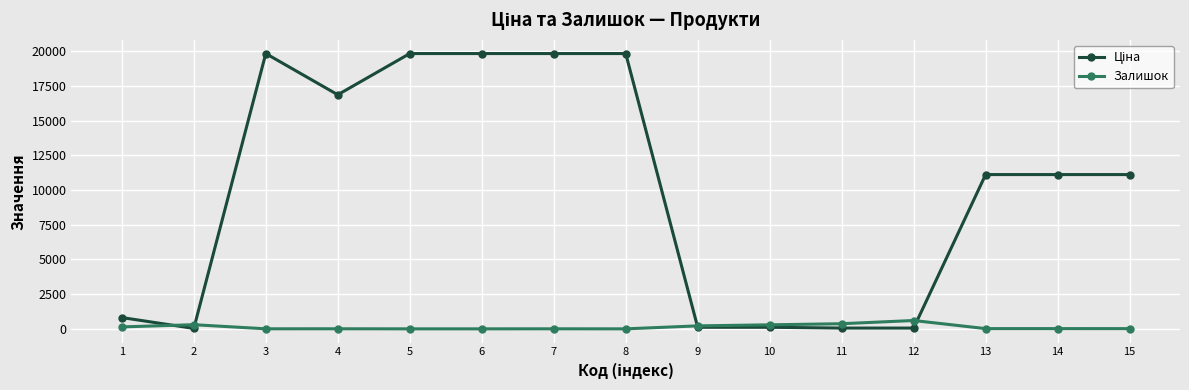

What is the total value across all series at 5?

19831.1